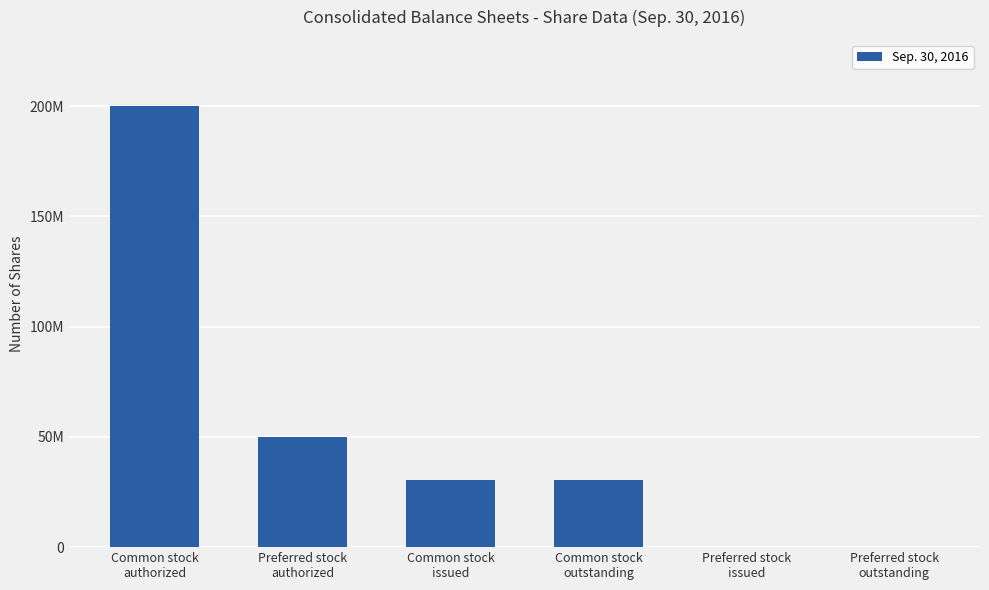

List the labels in order of value, smallest first.

Preferred stock
issued, Preferred stock
outstanding, Common stock
issued, Common stock
outstanding, Preferred stock
authorized, Common stock
authorized